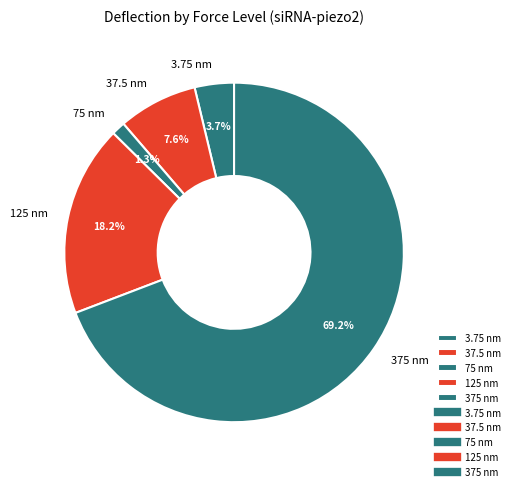

Rank the categories by value from highest to lowest.

375, 125, 37.5, 3.75, 75